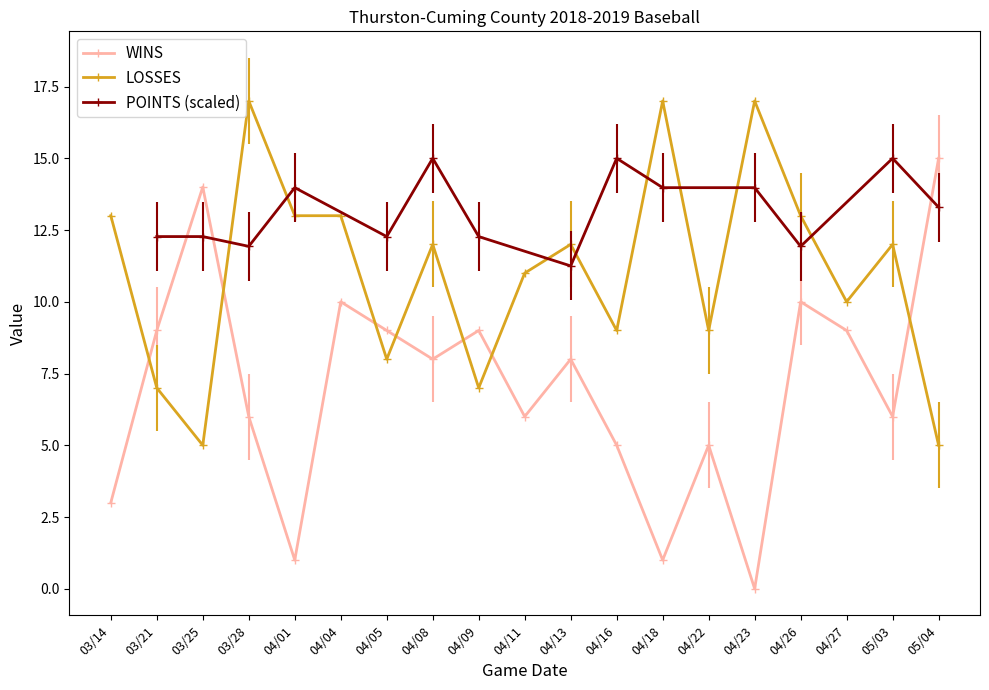

List the labels in order of WINS value, largest first.

05/04, 03/25, 04/04, 04/26, 03/21, 04/05, 04/09, 04/27, 04/08, 04/13, 03/28, 04/11, 05/03, 04/16, 04/22, 03/14, 04/01, 04/18, 04/23